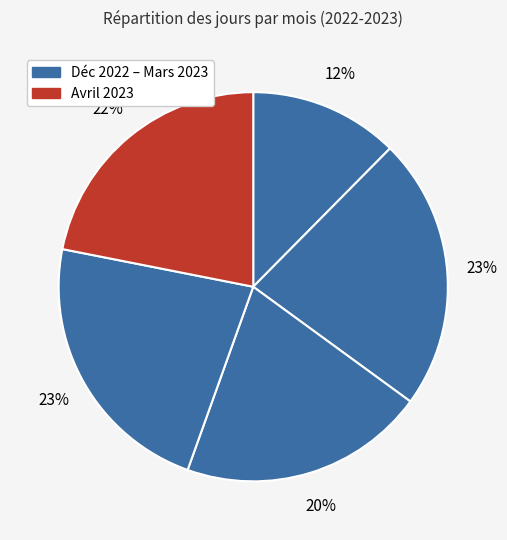

Count the number of slices in the pie.

5